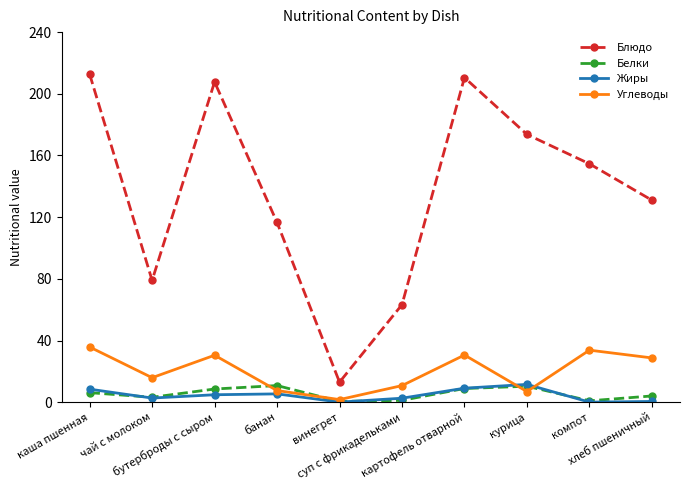

Does the chart display data point markers on the line(s)?

Yes